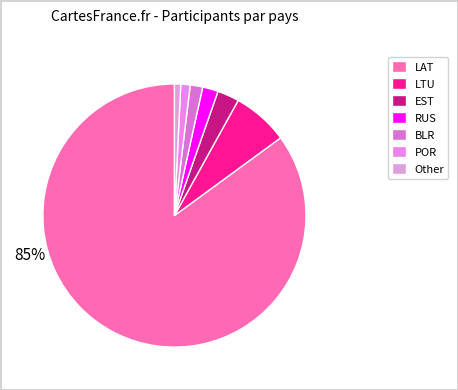

Count the number of slices in the pie.

7